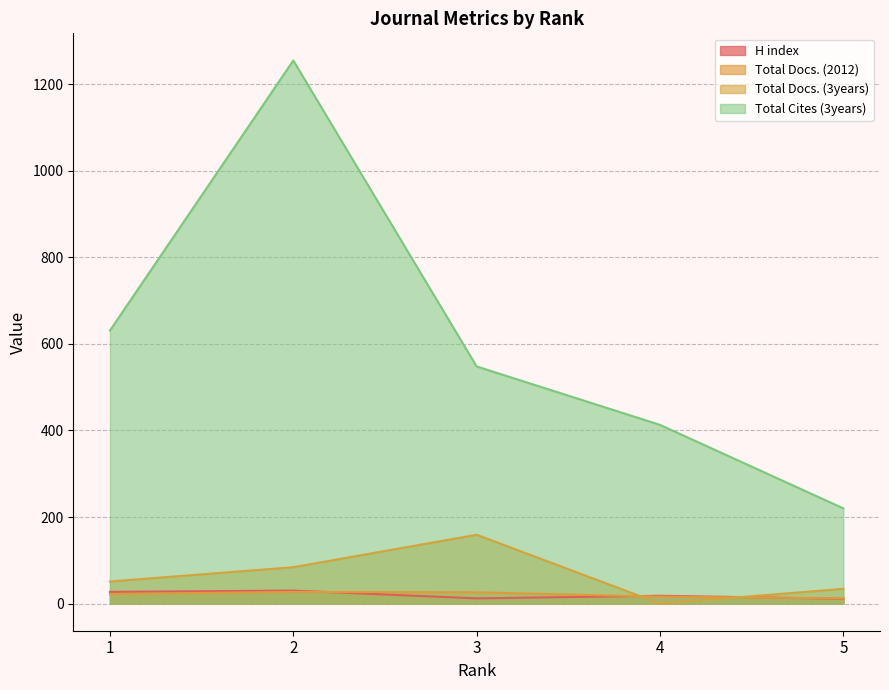

In H index, how many points are lower than both neighbors (excluding endpoints)?

1